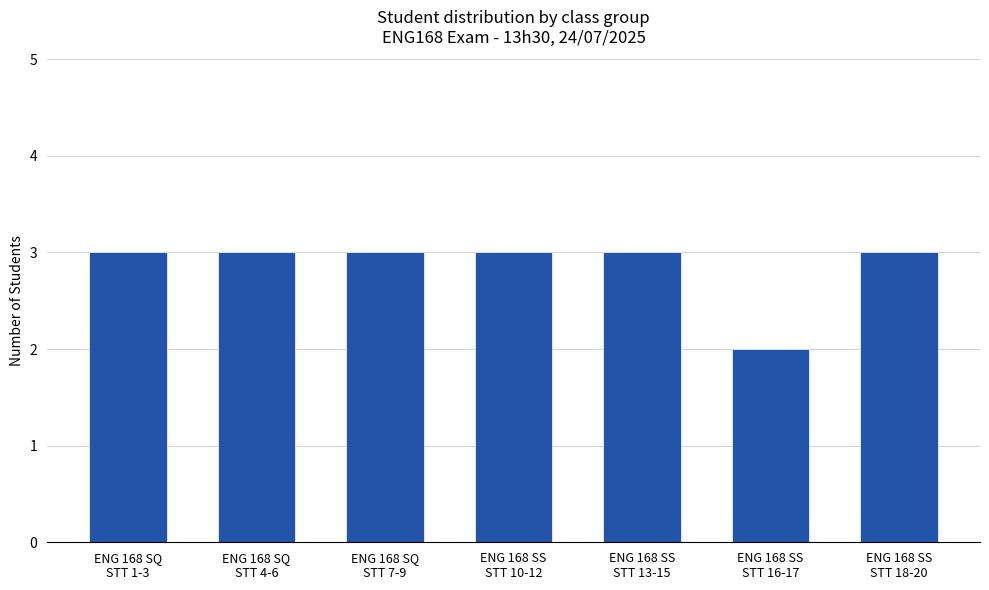

What is the change in value from ENG 168 SQ
STT 1-3 to ENG 168 SS
STT 16-17?

-1